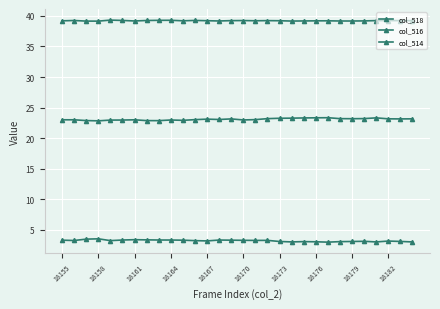

How many distinct data groups are displayed?

3